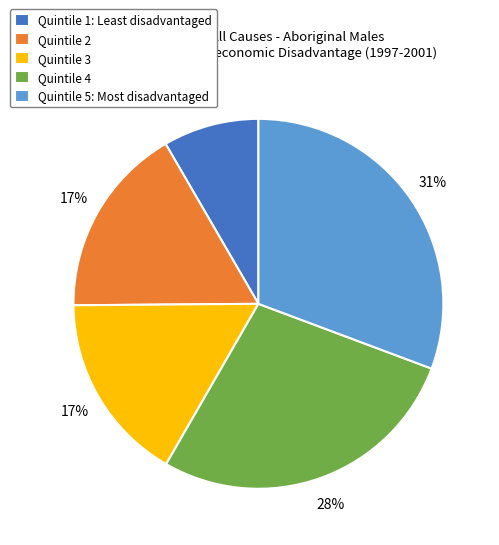

Is Quintile 1: Least disadvantaged the majority of the pie?

No